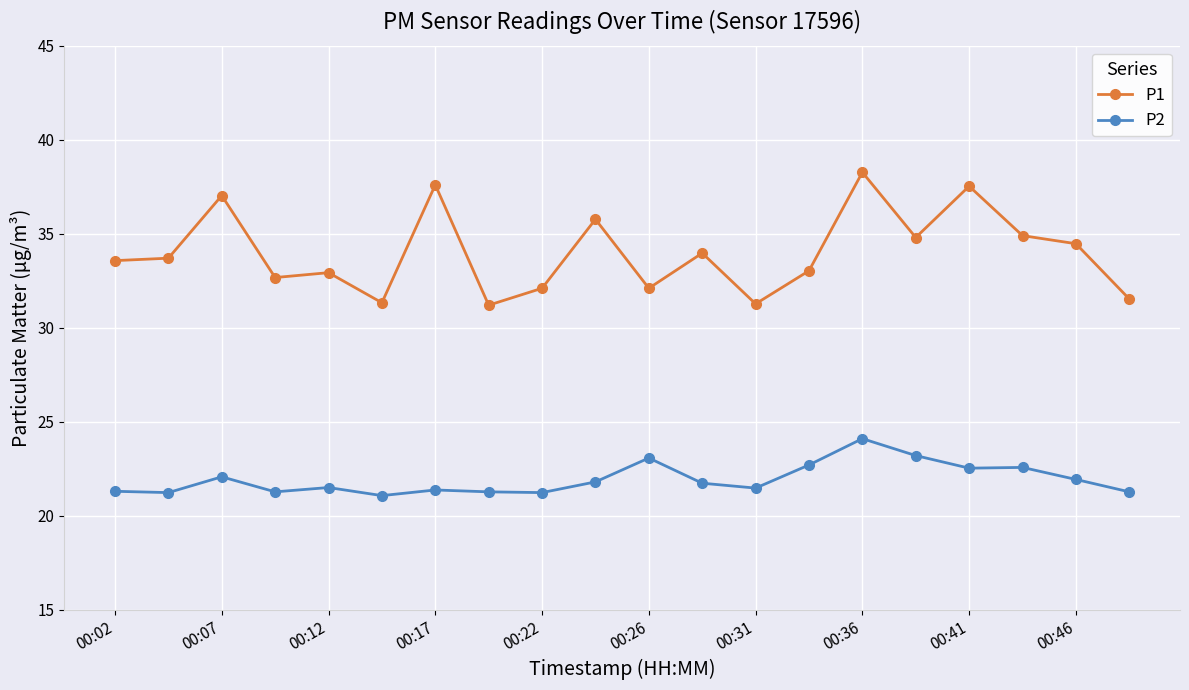

Which series has the largest range (max minus min)?

P1